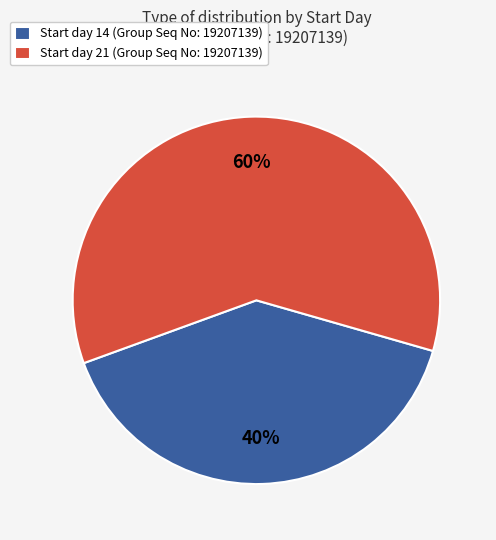

Rank the categories by value from highest to lowest.

Start day 21 (Group Seq No: 19207139), Start day 14 (Group Seq No: 19207139)